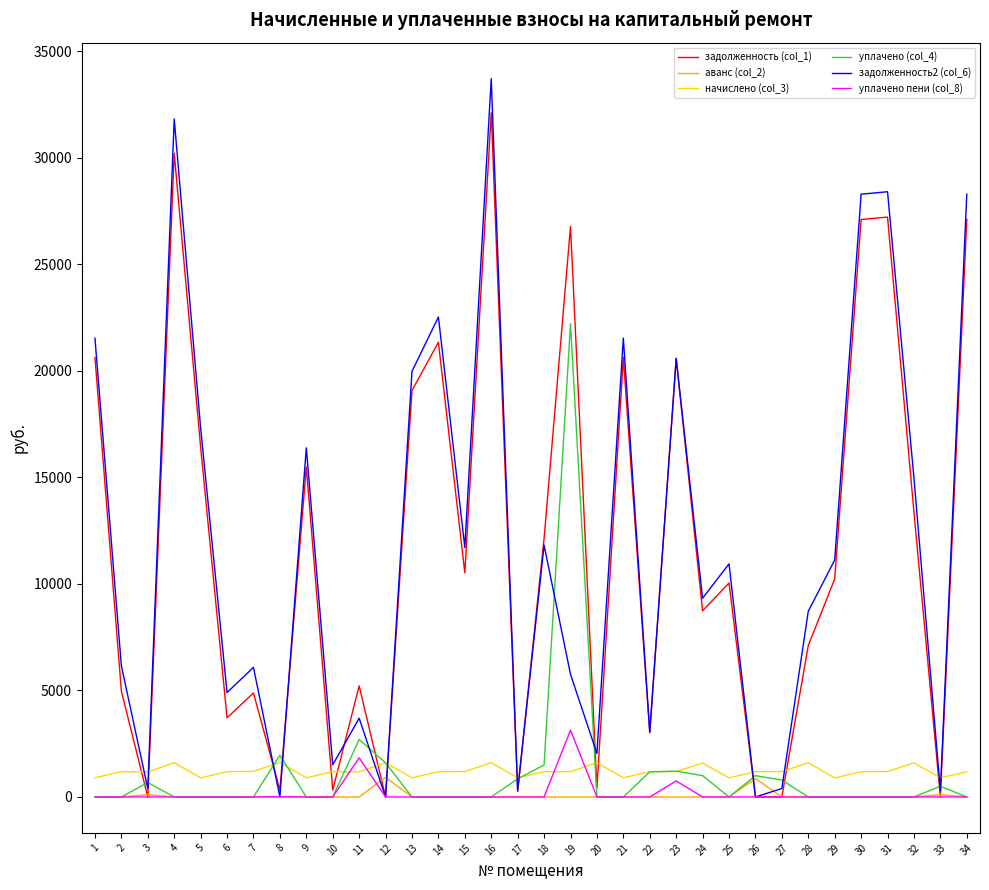

What is the maximum value for уплачено пени (col_8)?

3136.9